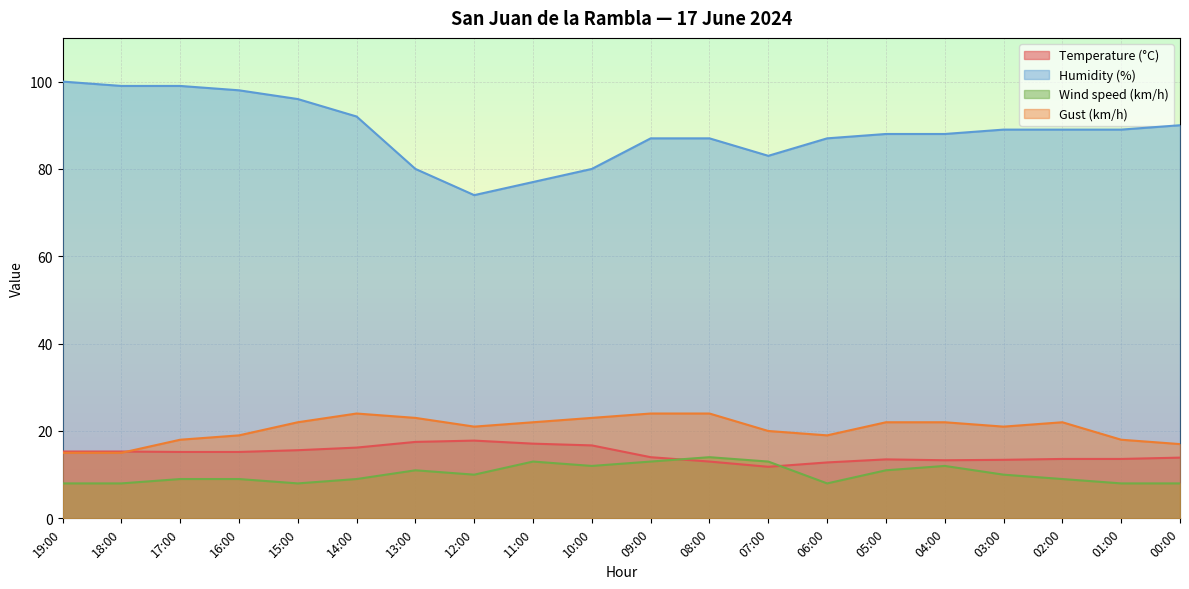

What is the sum of all Wind speed (km/h) values?

203.0